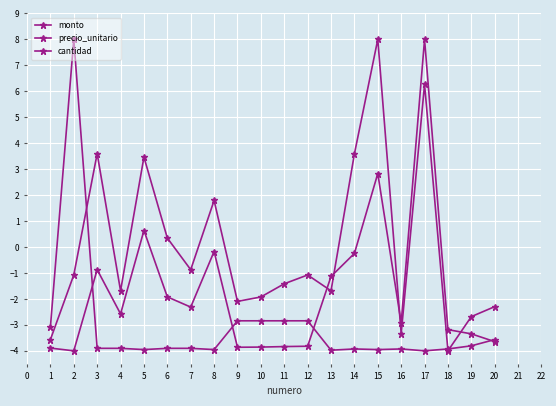

How many lines are shown in the chart?

3